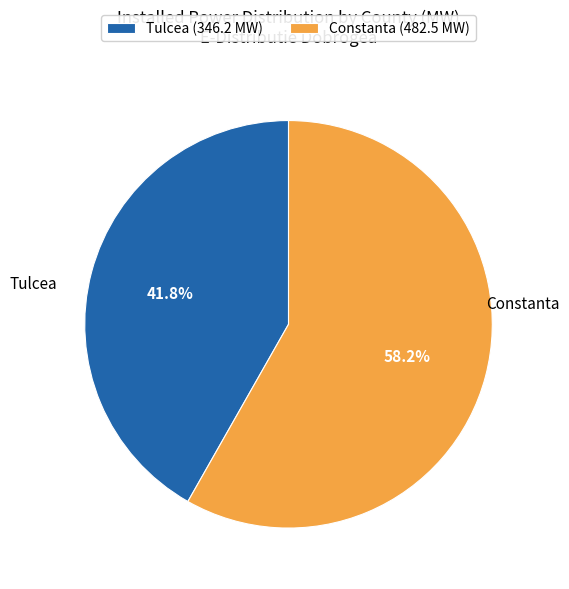

To the nearest percent, what is the average slice percentage?

50%